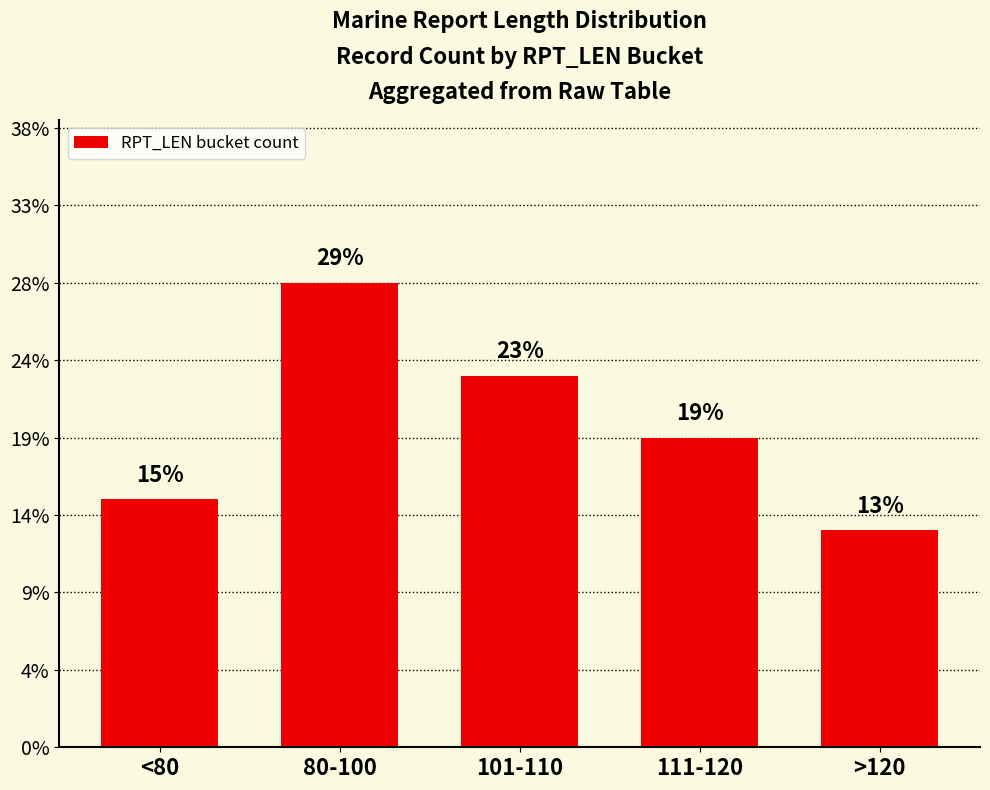

Rank the categories by value from highest to lowest.

80-100, 101-110, 111-120, <80, >120